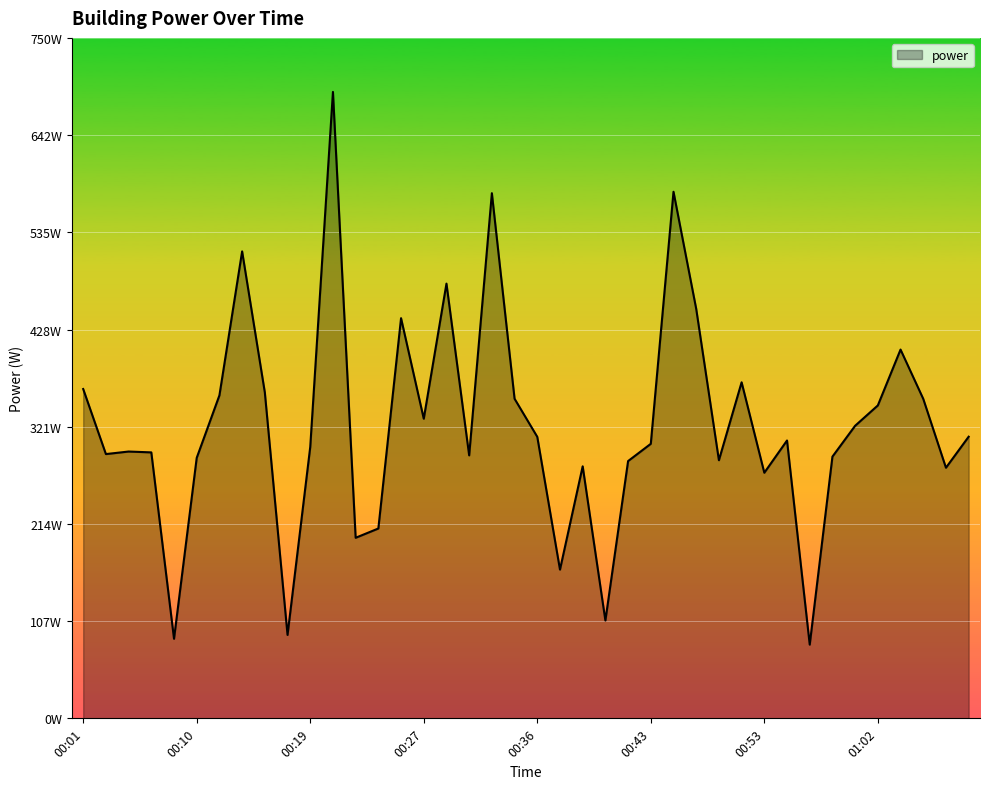

Is this an area chart (filled region under the line)?

Yes